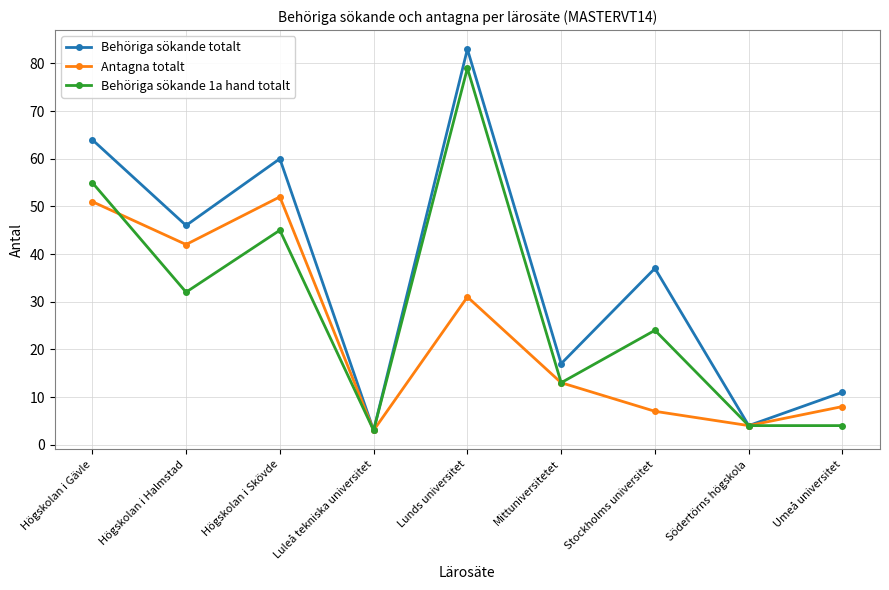

What is the sum of the Behöriga sökande 1a hand totalt values at Mittuniversitetet and Luleå tekniska universitet?

16